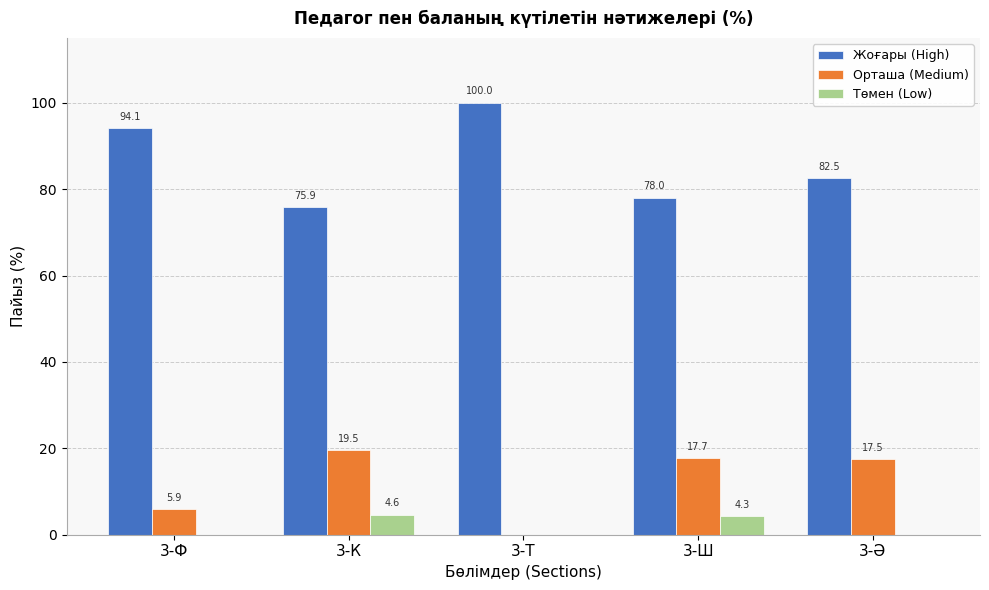

Reading left to right, extract all data points from this chart.

Жоғары (High): 3-Ф=94.1	3-К=75.9	3-Т=100.0	3-Ш=78.0	3-Ә=82.5
Орташа (Medium): 3-Ф=5.9	3-К=19.5	3-Т=0.0	3-Ш=17.7	3-Ә=17.5
Төмен (Low): 3-Ф=0.0	3-К=4.6	3-Т=0.0	3-Ш=4.3	3-Ә=0.0